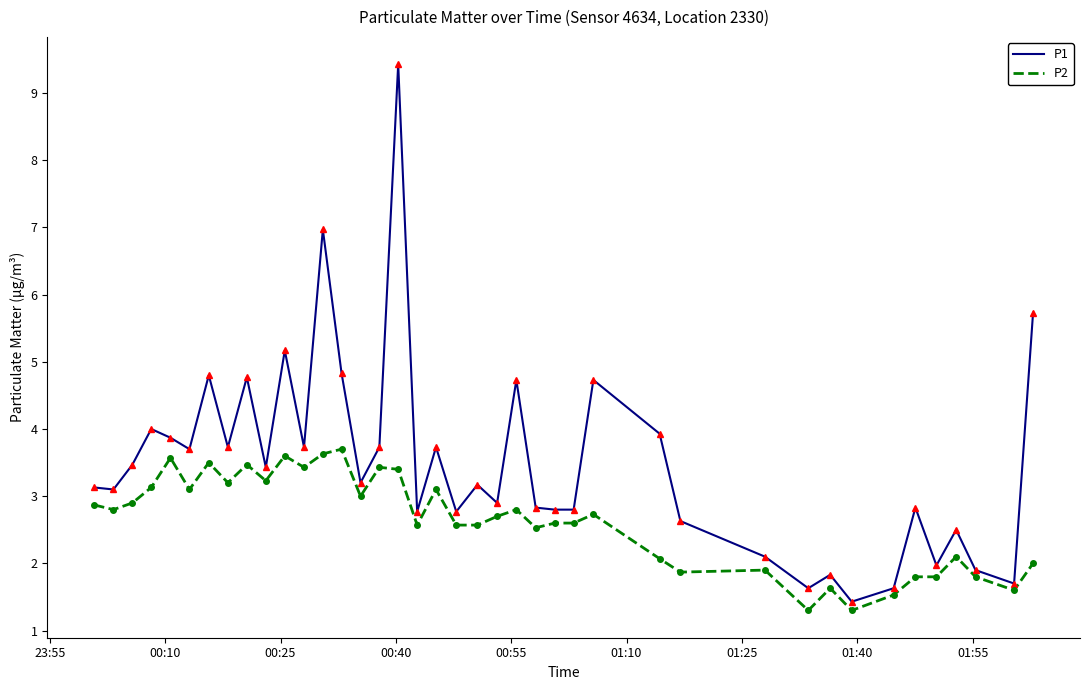

What is the difference between the maximum and minimum values in the P2 series?

2.4